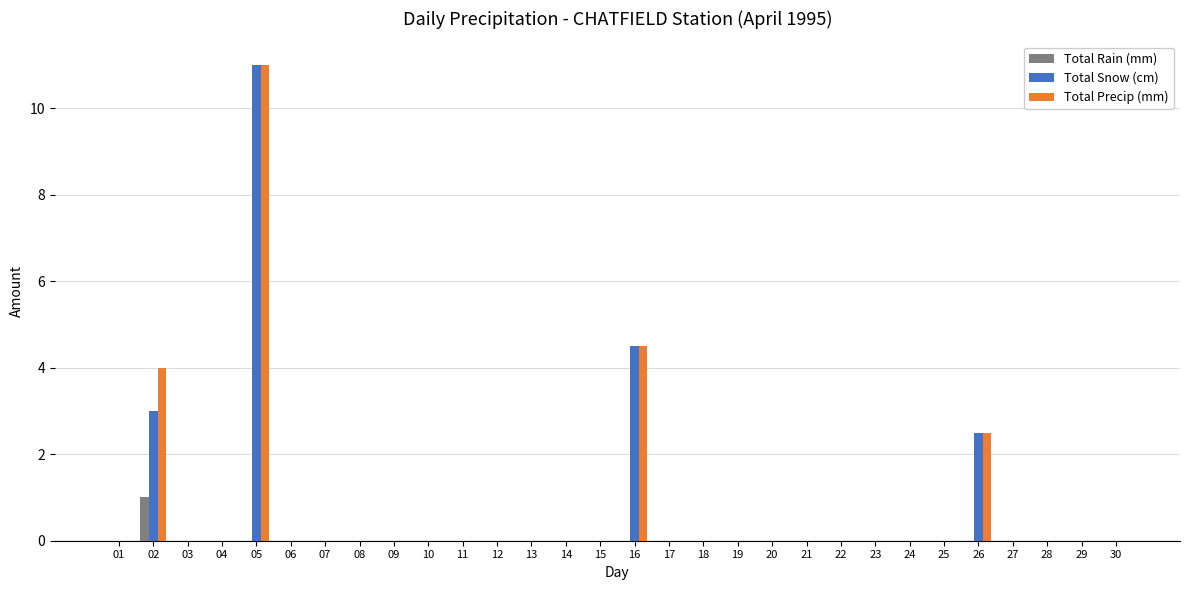

Are the bars grouped side by side (vs. stacked)?

Yes